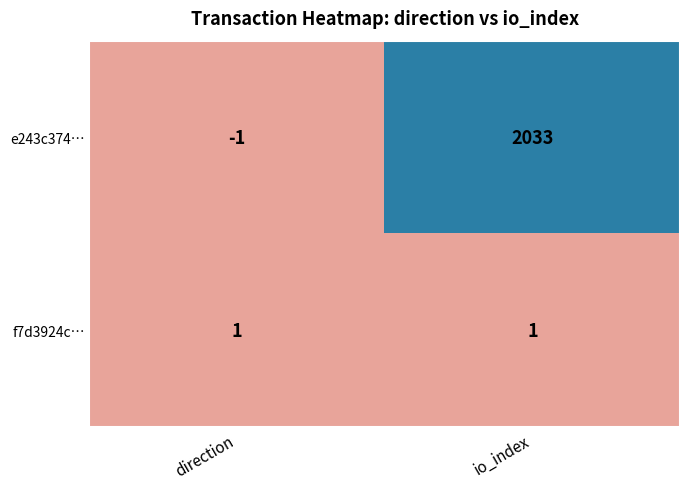

List the series in order of their overall mean, lowest first.

f7d3924c…, e243c374…